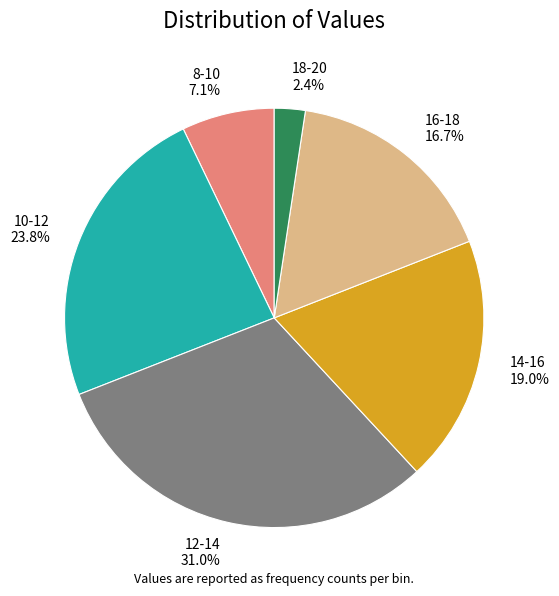

How many slices are in this pie chart?

6